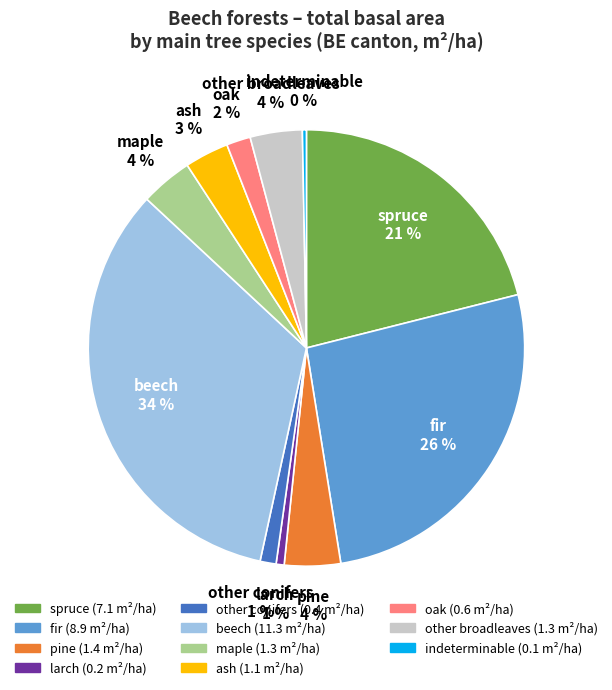

How many slices are in this pie chart?

11